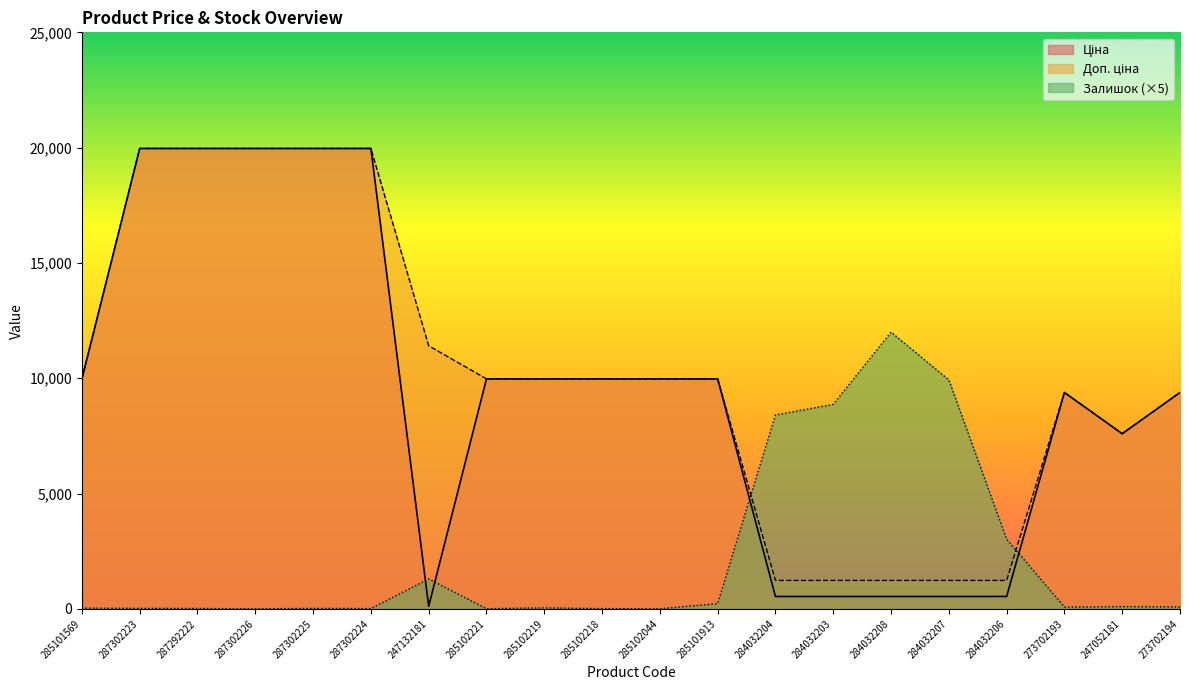

What is the spread (max minus min) of values at 273702194?

9294.0